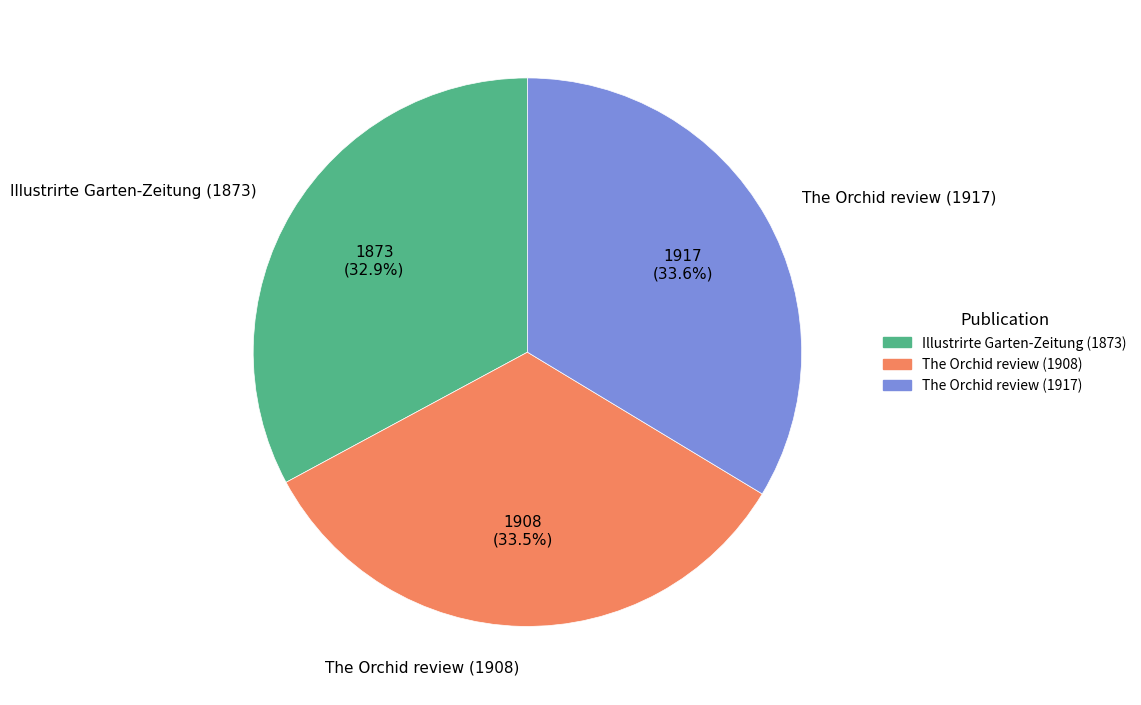

Is there any slice that represents more than half of the pie?

No